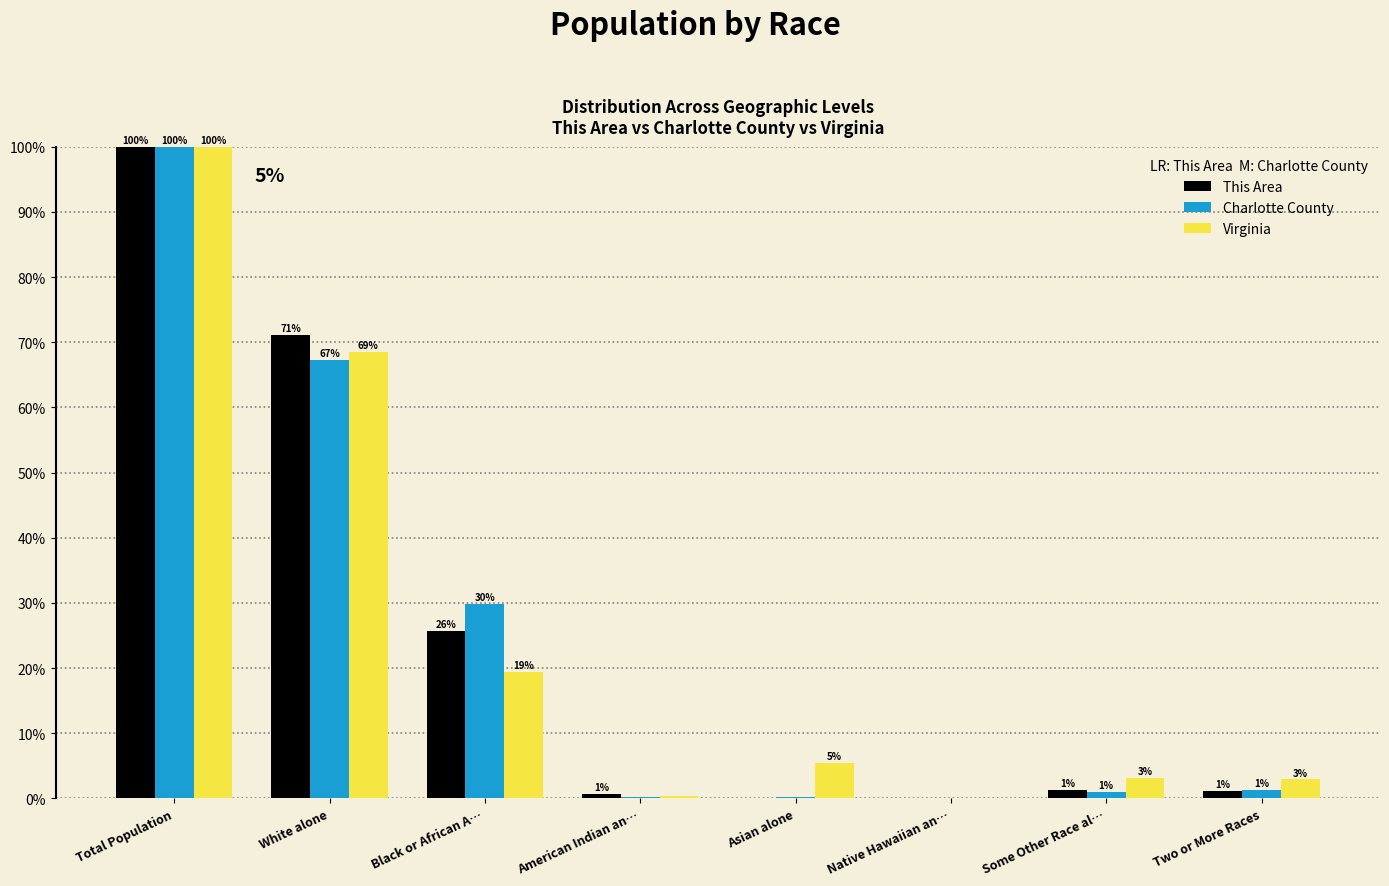

What are all the series names shown in the legend?

This Area, Charlotte County, Virginia